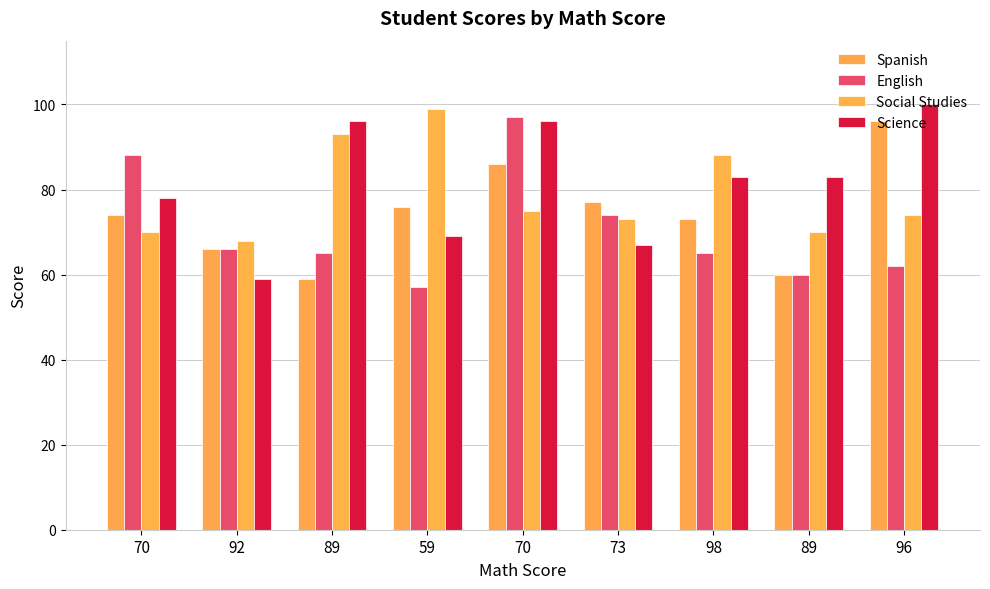

Which series has the largest total across all categories?

Science